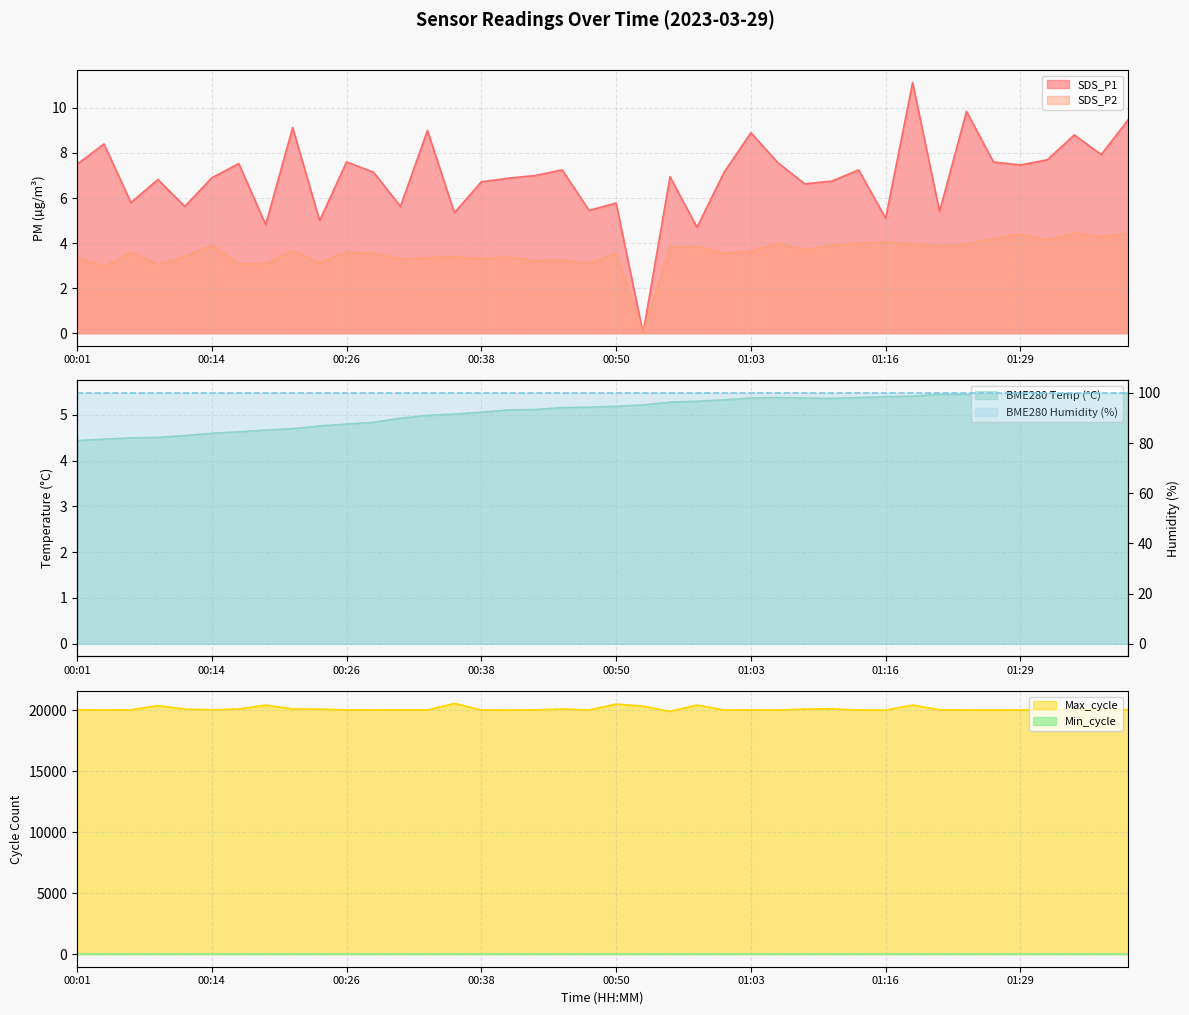

What is the highest value of the SDS_P1 series?

11.1